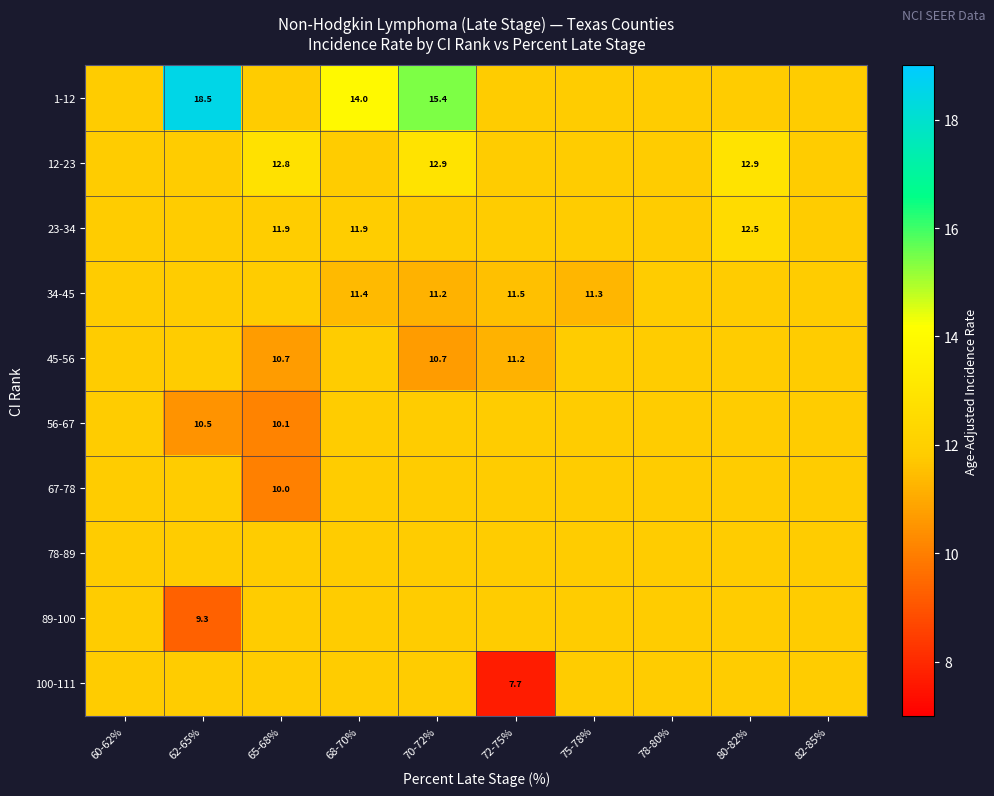

What is the sum of the 56-67 values at 82-85% and 70-72%?

23.6